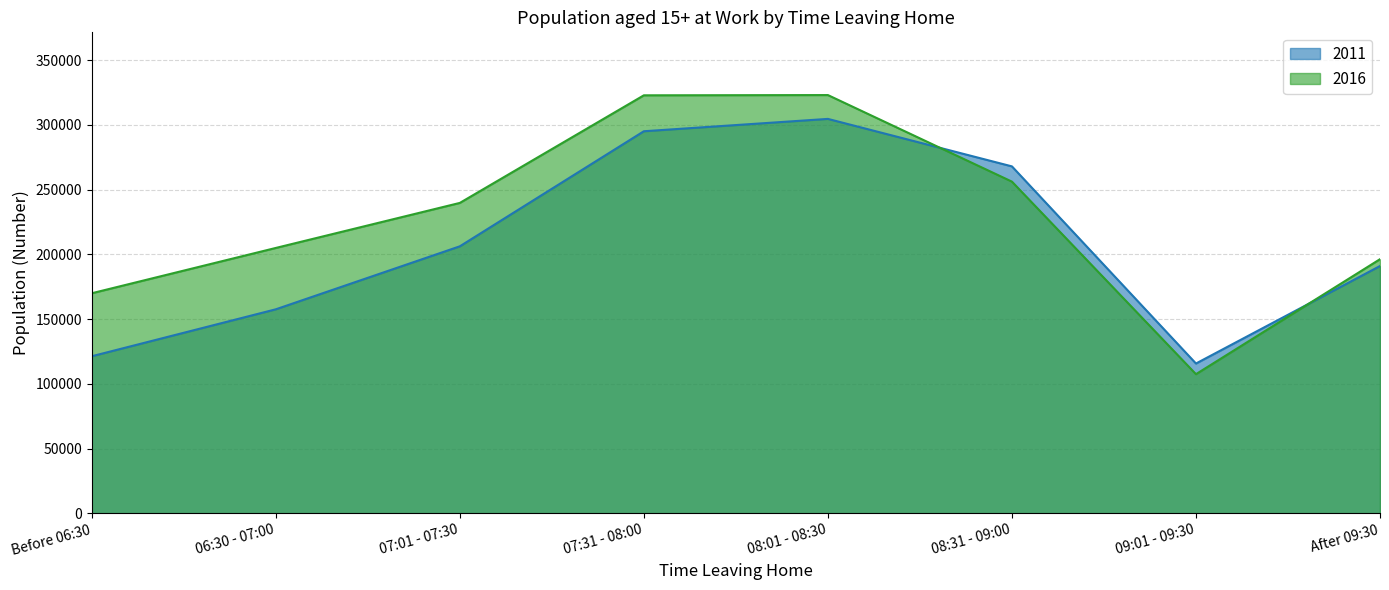

What is the label of the 2nd point from the left?

06:30 - 07:00